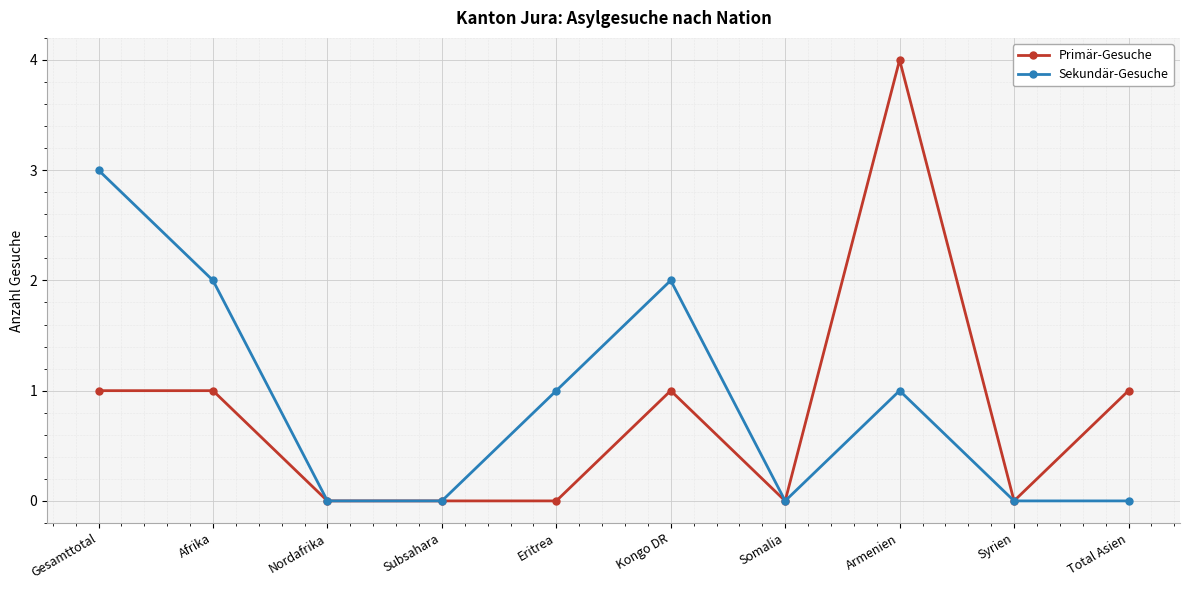

At which category is the sum across all series the highest?

Armenien